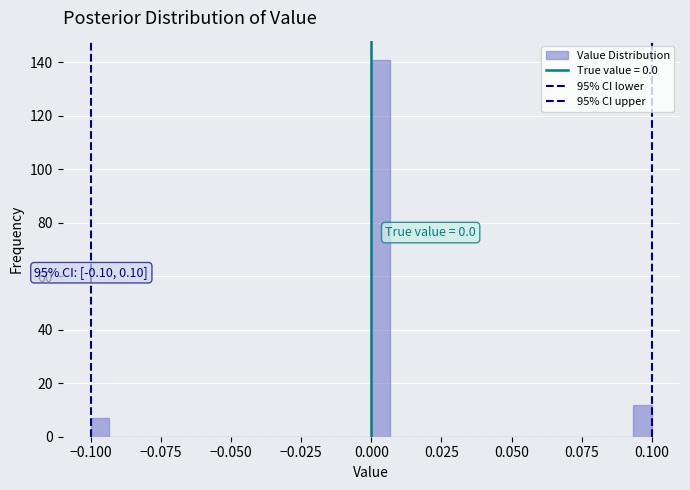

Read against the x-axis, roughly where is the centre of the tallest bar?

0.005